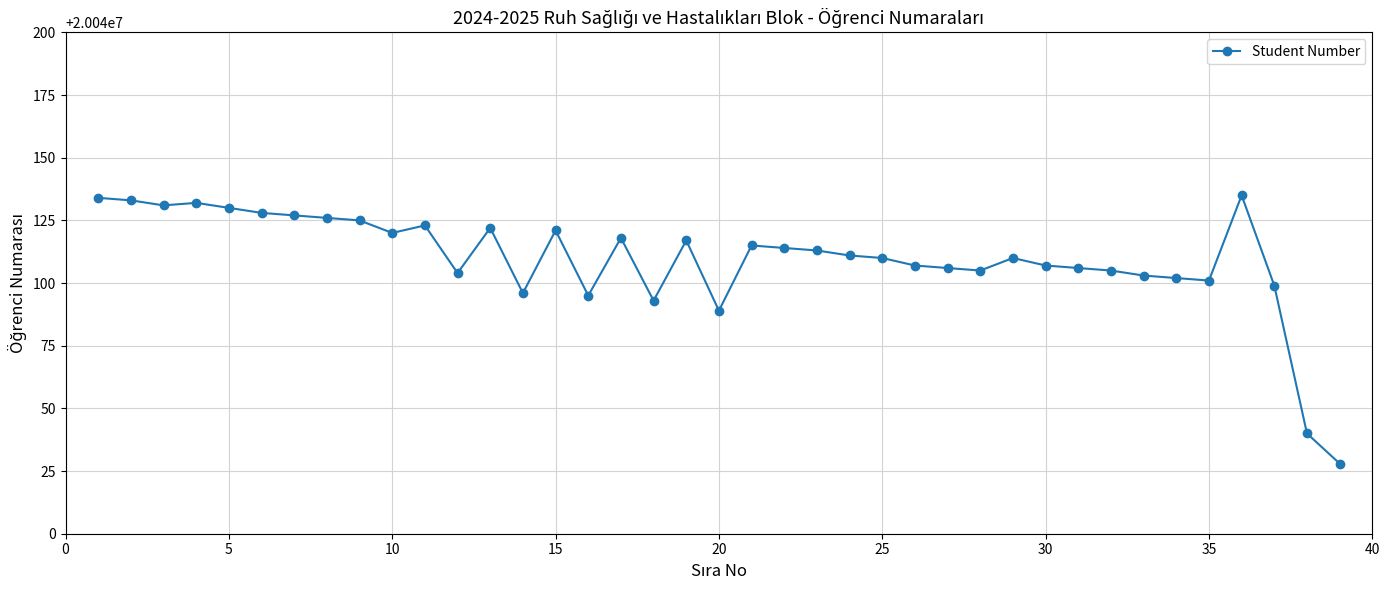

What is the value of the 29th point from the left?

20040110